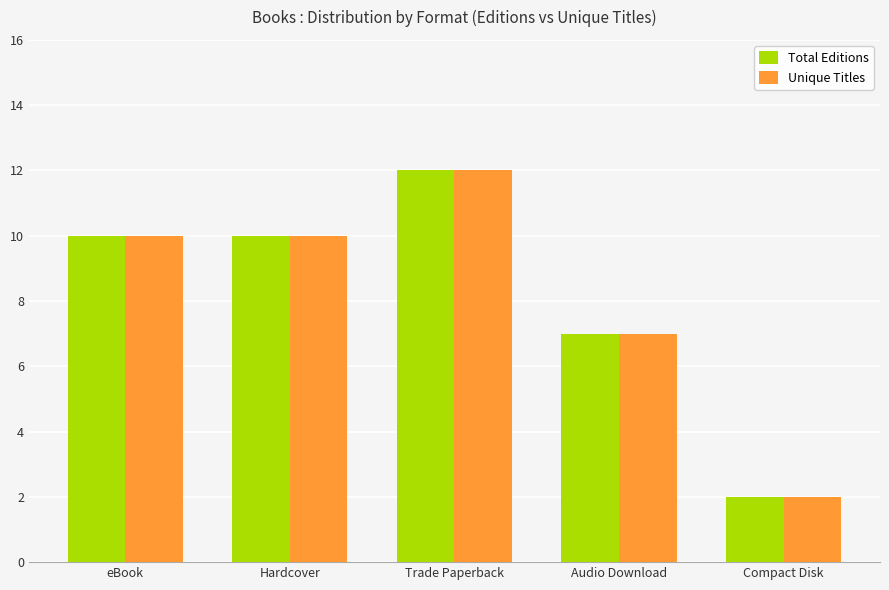

What are all the series names shown in the legend?

Total Editions, Unique Titles